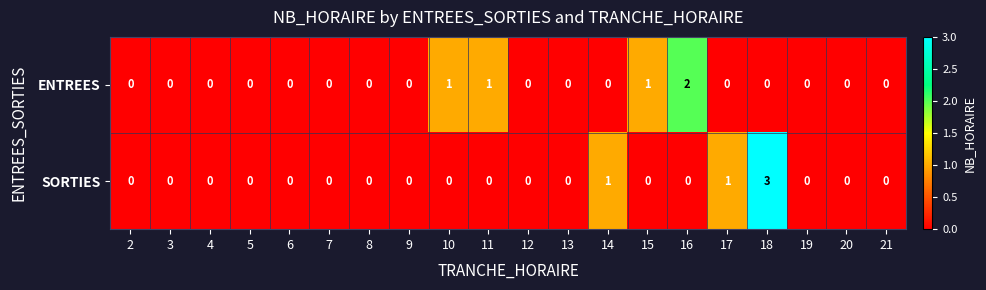

The SORTIES series shows 0 at 20. True or false?

True